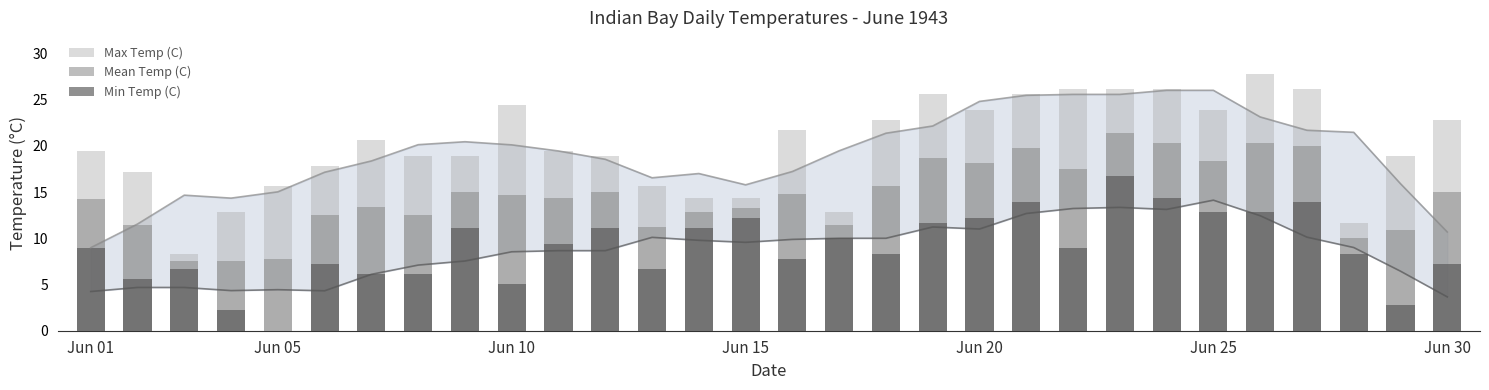

How many groups of bars are there?

30